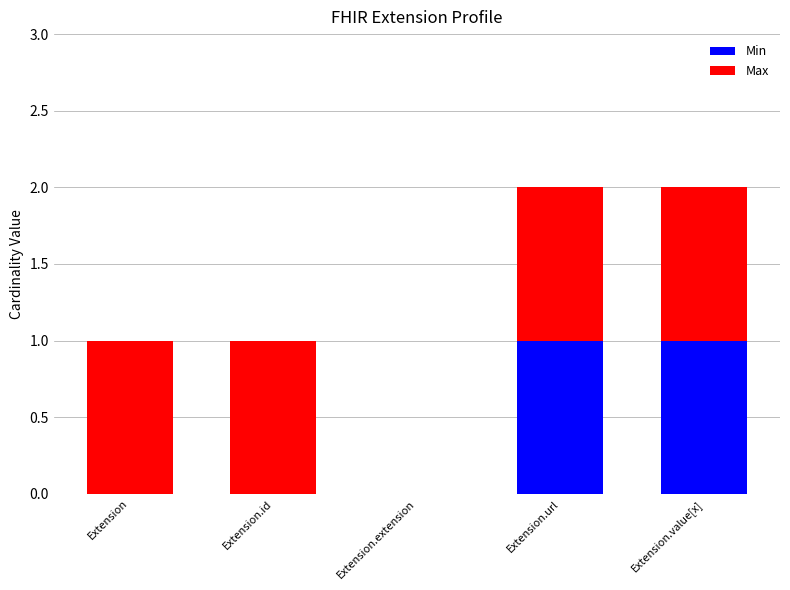

The value of Min at Extension.extension is 0. True or false?

True